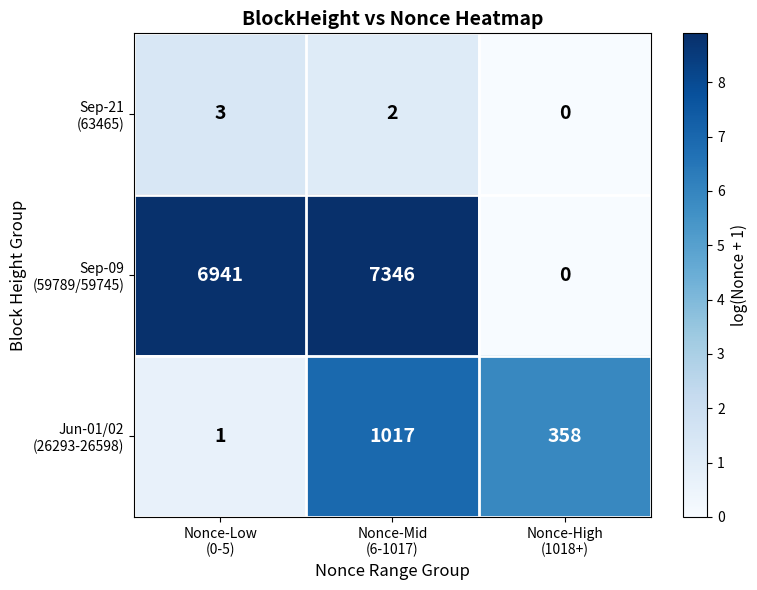

What is the greatest value displayed?

7346